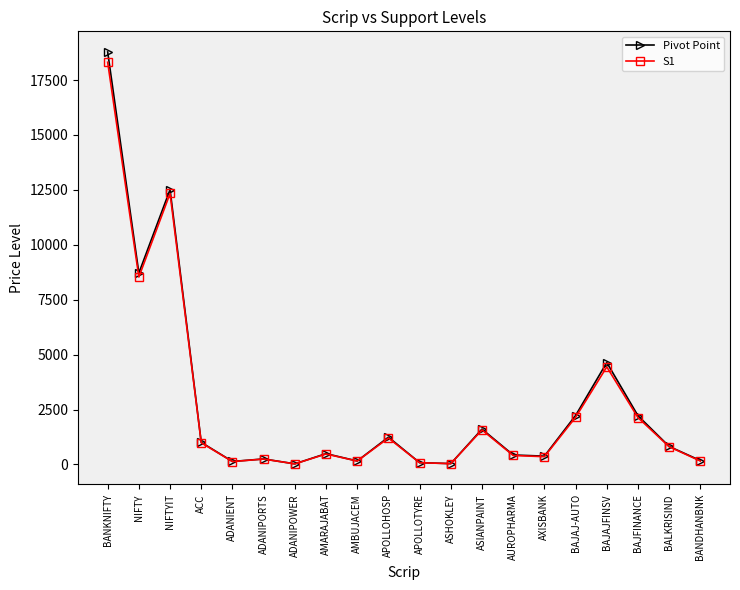

At which category does S1 reach its first local valley?

NIFTY